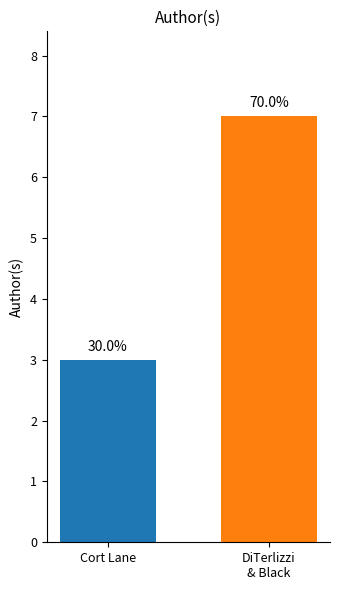

How many groups of bars are there?

1